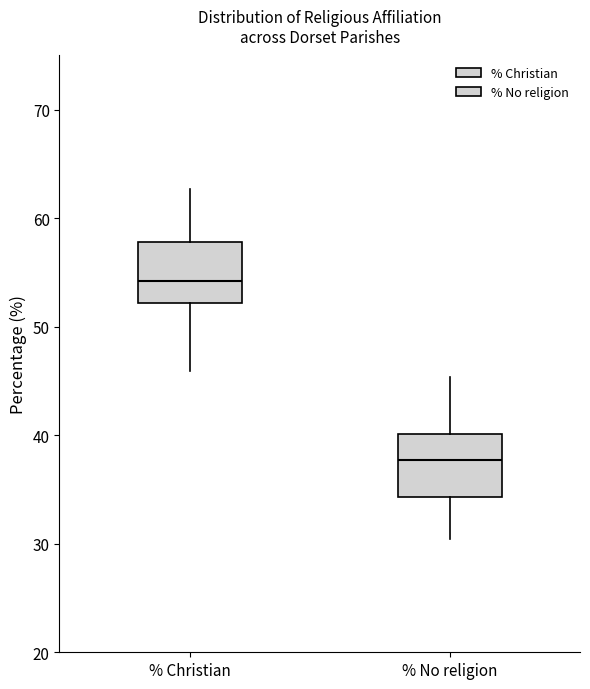

Where does the lower whisker of the box for % No religion end on the y-axis? The values are not printed on the chart, so give them approximately, as read against the axis.

30